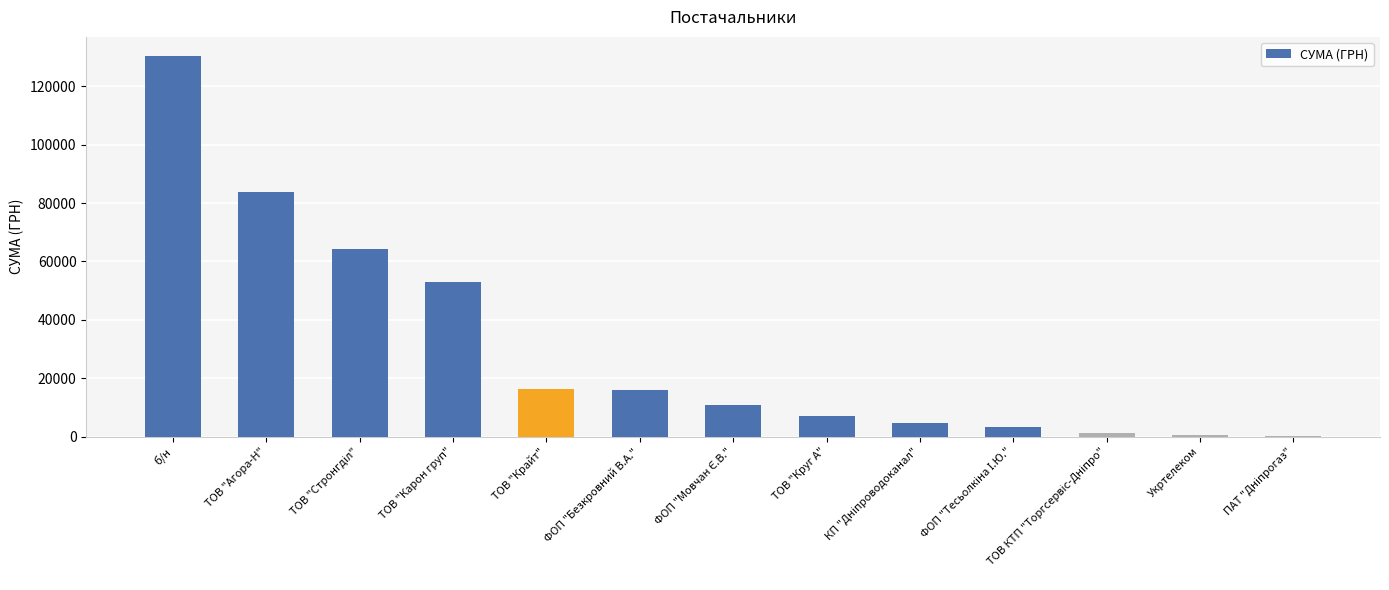

What is the sum of all values?

391499.4